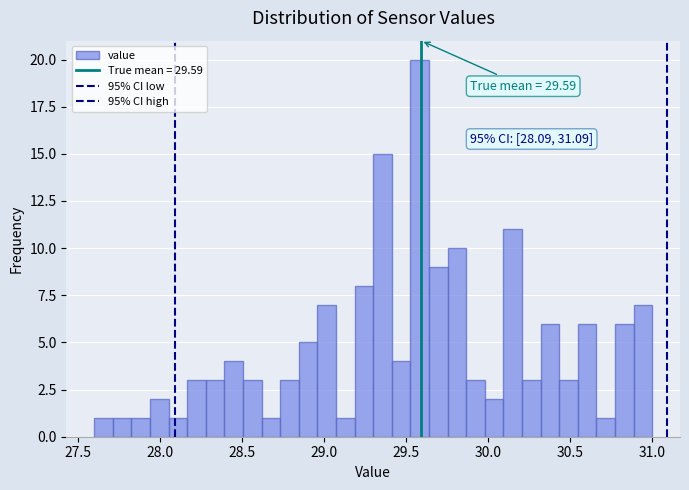

Around what value on the x-axis is the tallest bar? Give the approximate position of its centre, as read against the axis.

29.60